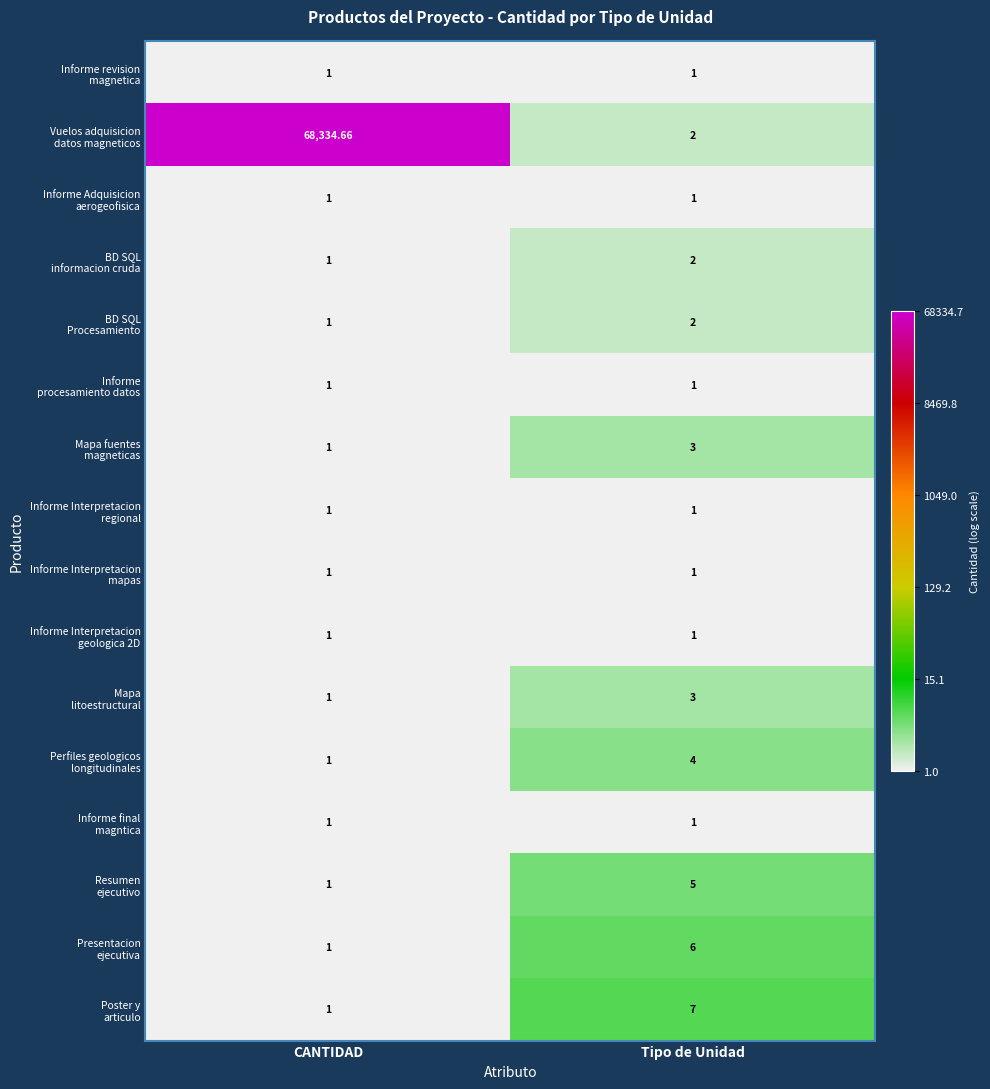

How many series are shown in this chart?

16